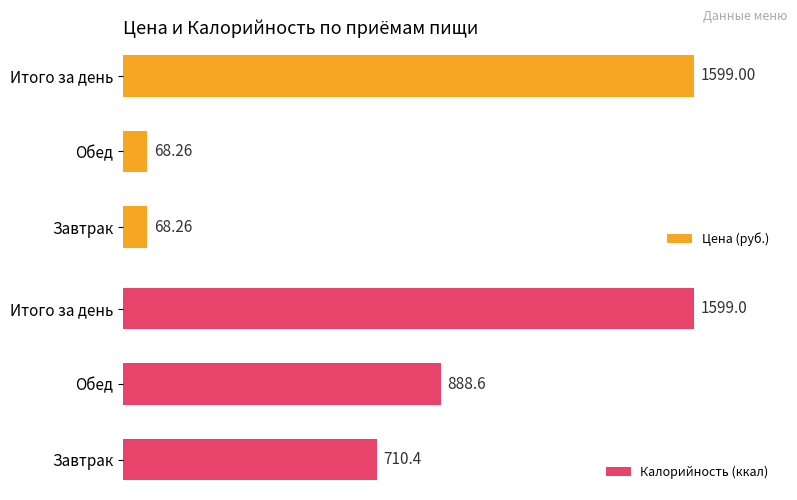

At which label is Калорийность (ккал) closest to 1154?

Обед